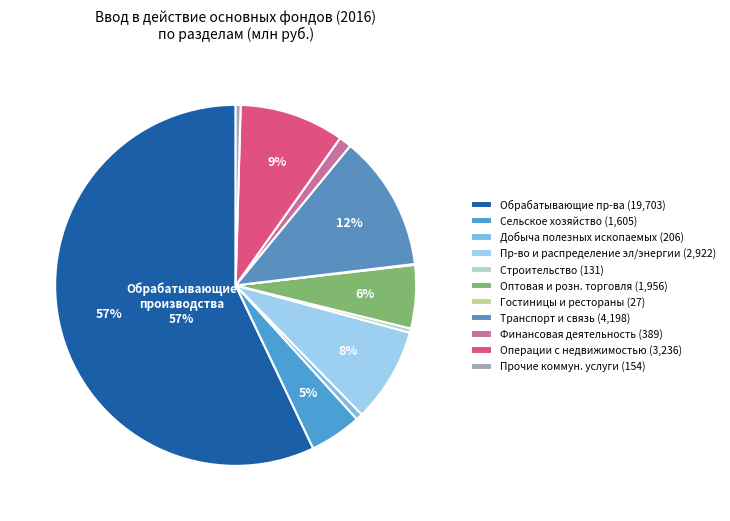

To the nearest percent, what percentage of the pie is Раздел А?

5%